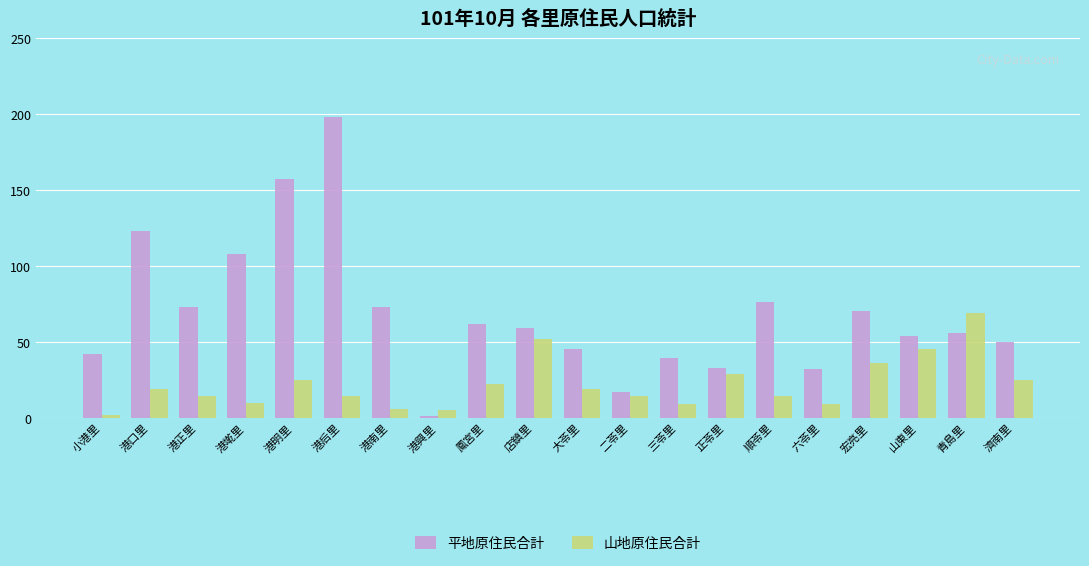

What is the total value across all series at 店鎮里?

111